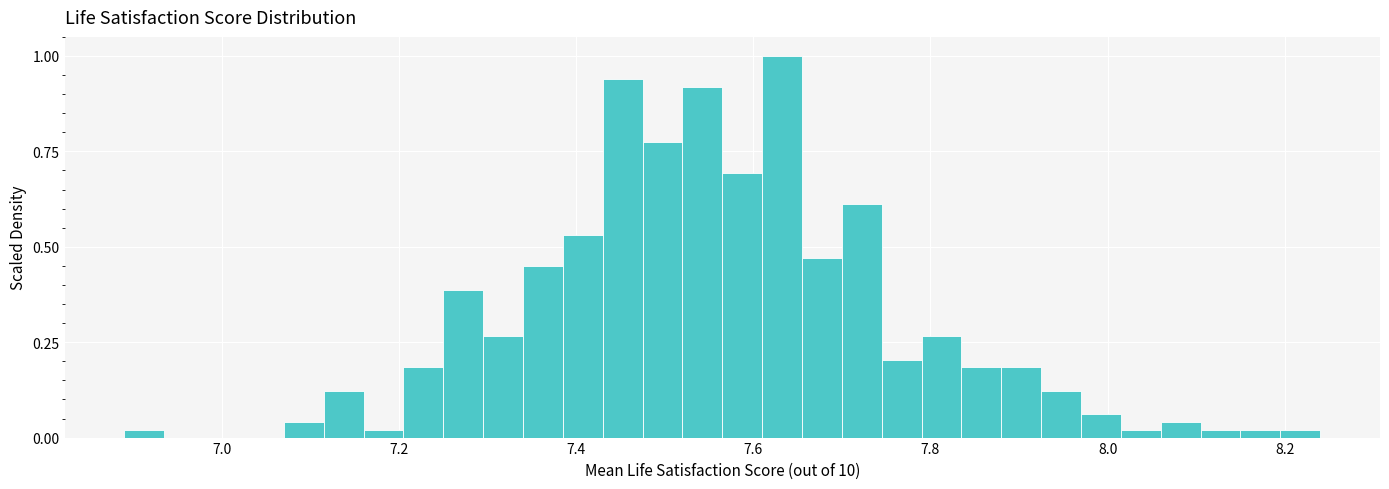

Around what value on the x-axis is the tallest bar? Give the approximate position of its centre, as read against the axis.

7.64